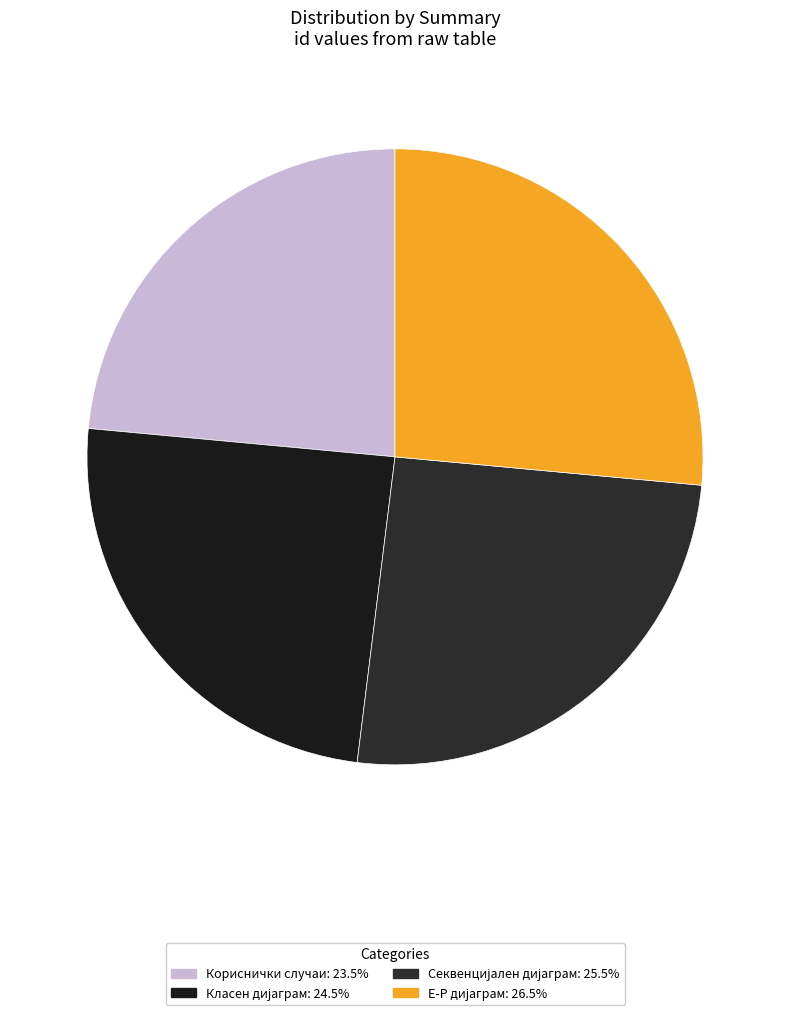

How many slices are in this pie chart?

4